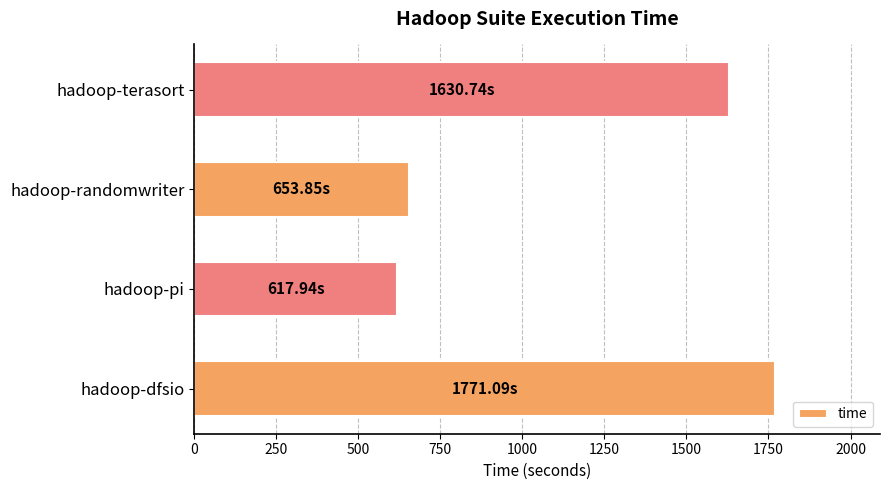

Rank the categories by value from lowest to highest.

hadoop-pi, hadoop-randomwriter, hadoop-terasort, hadoop-dfsio